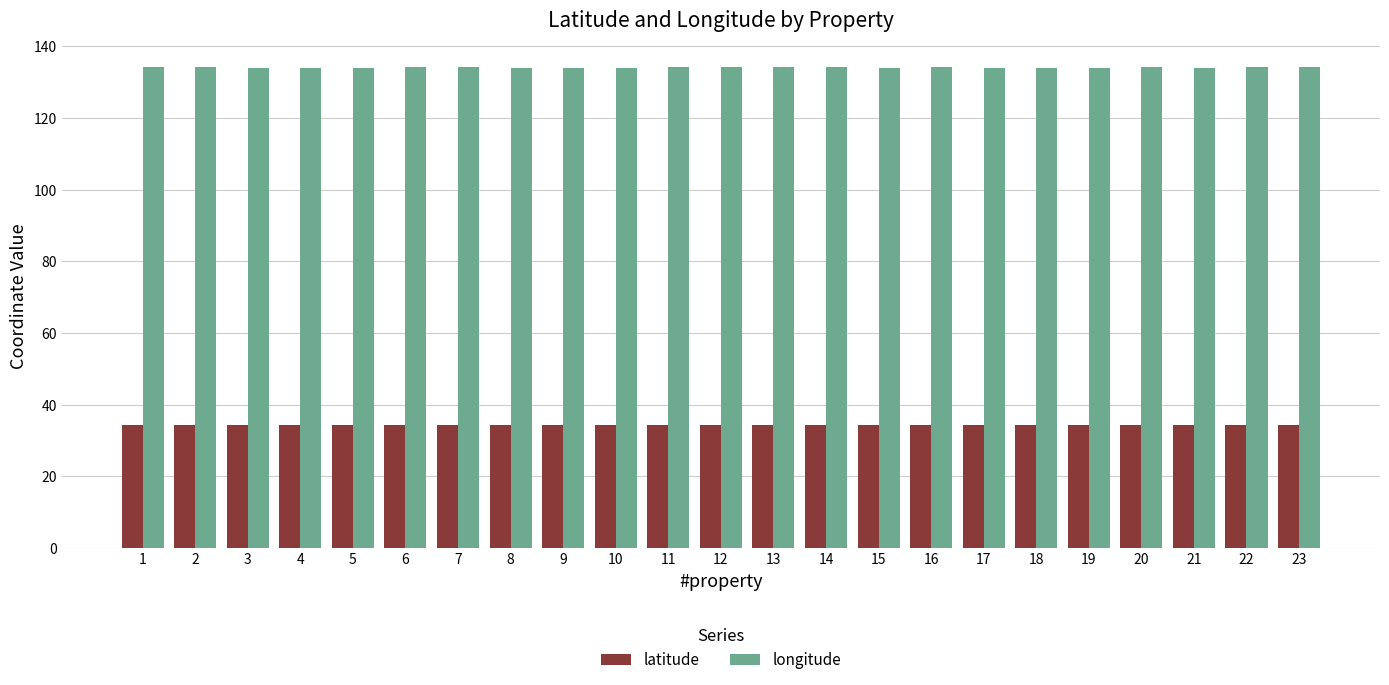

The value of longitude at 13 is 134.1. True or false?

True